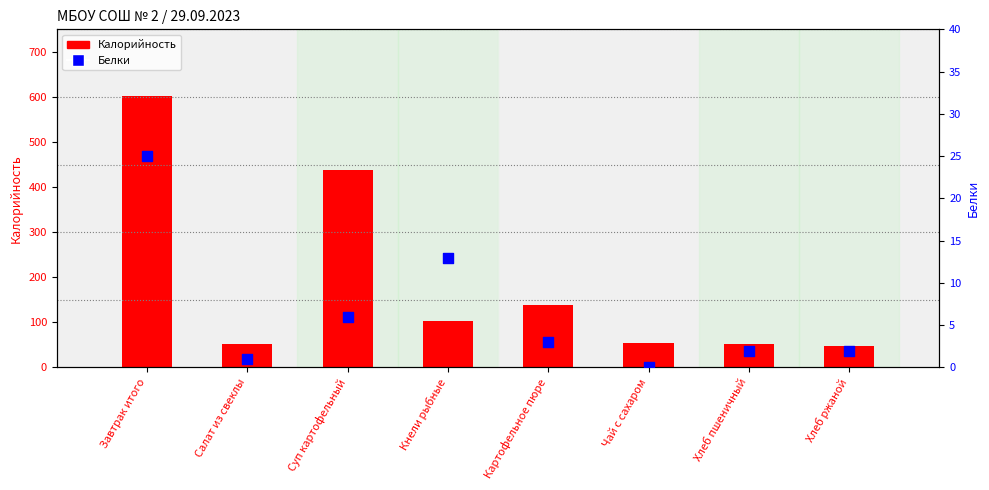

Which series reaches the maximum Y coordinate?

Калорийность